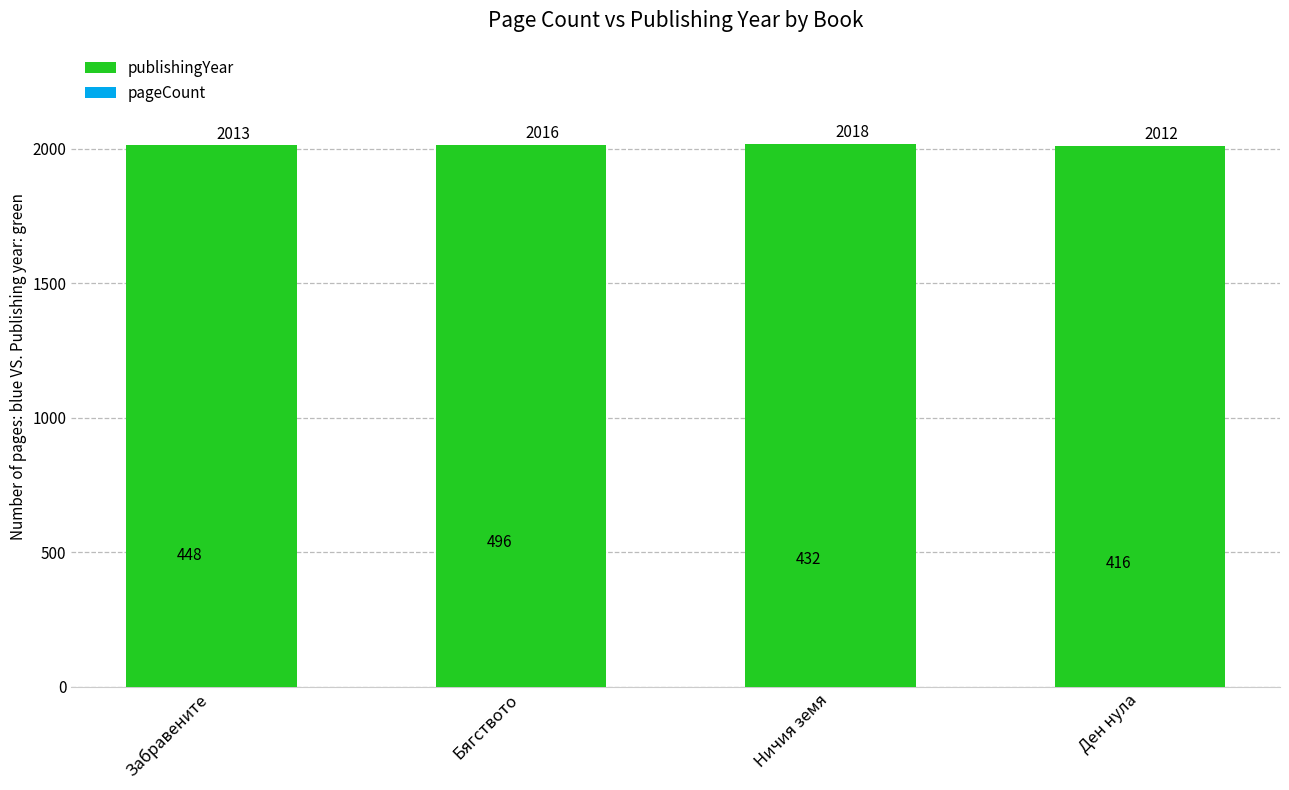

What is the difference between the maximum and second lowest values in the publishingYear series?

5